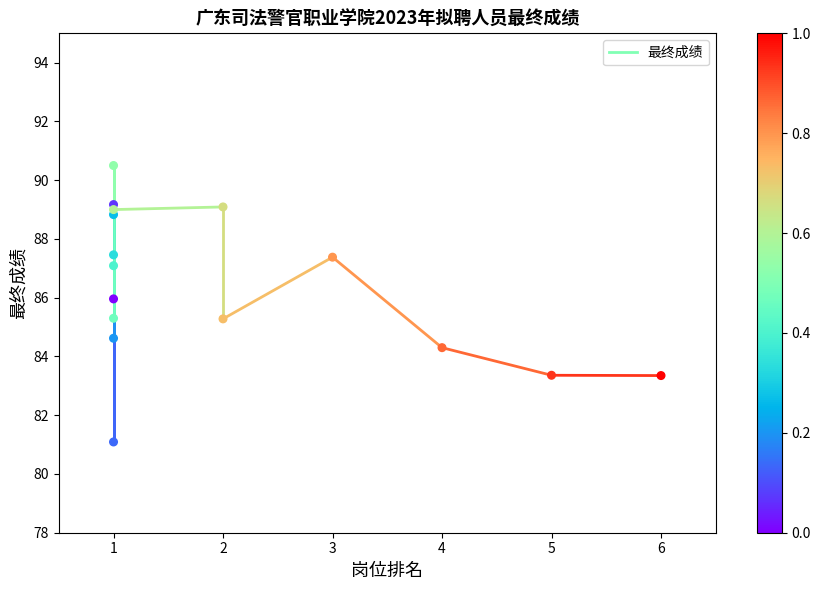

What is the range of X values (max minus min)?

5.0